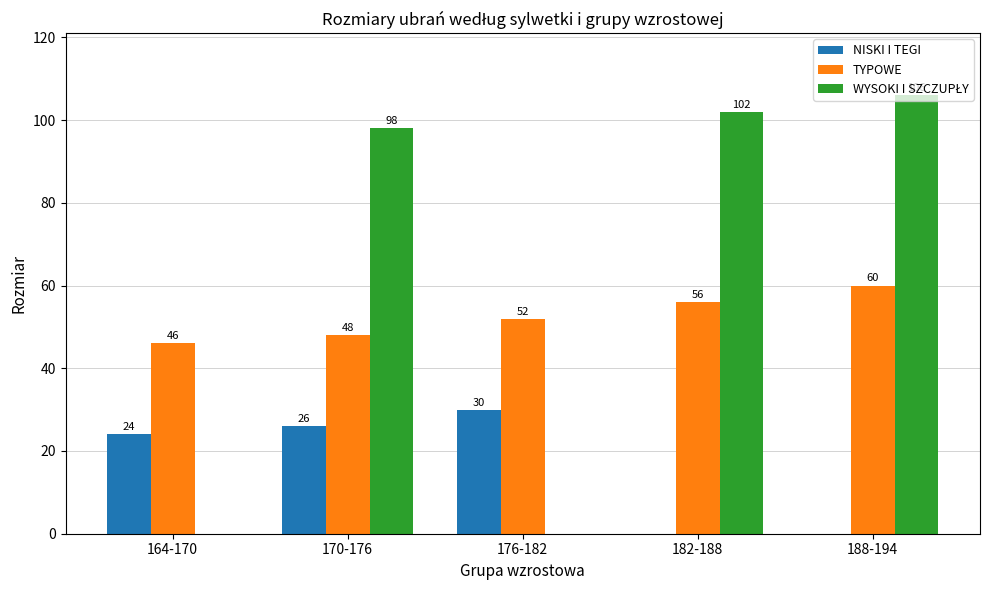

What is the sum of the TYPOWE values at 182-188 and 176-182?

108